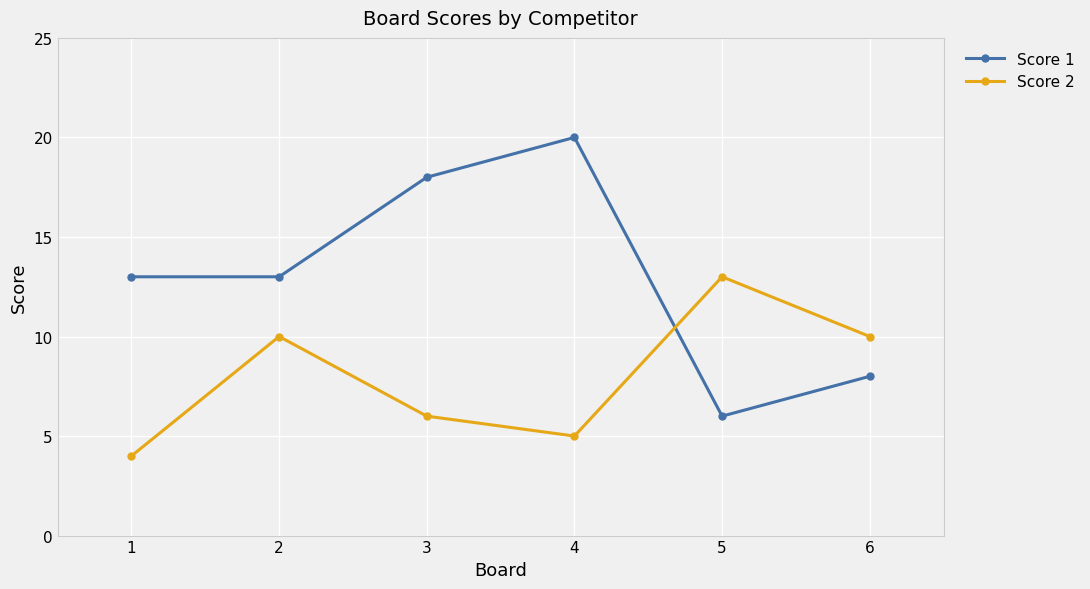

Count the number of data series in this chart.

2